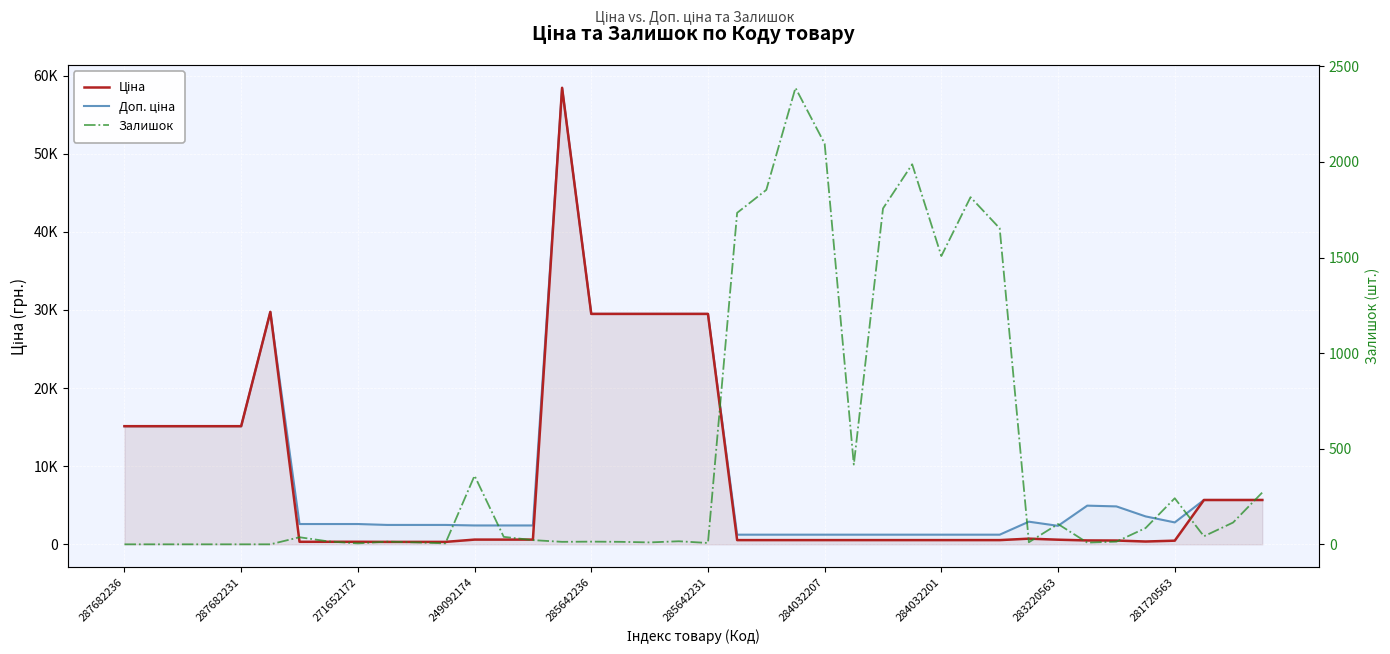

Count the number of categories in the chart.

40